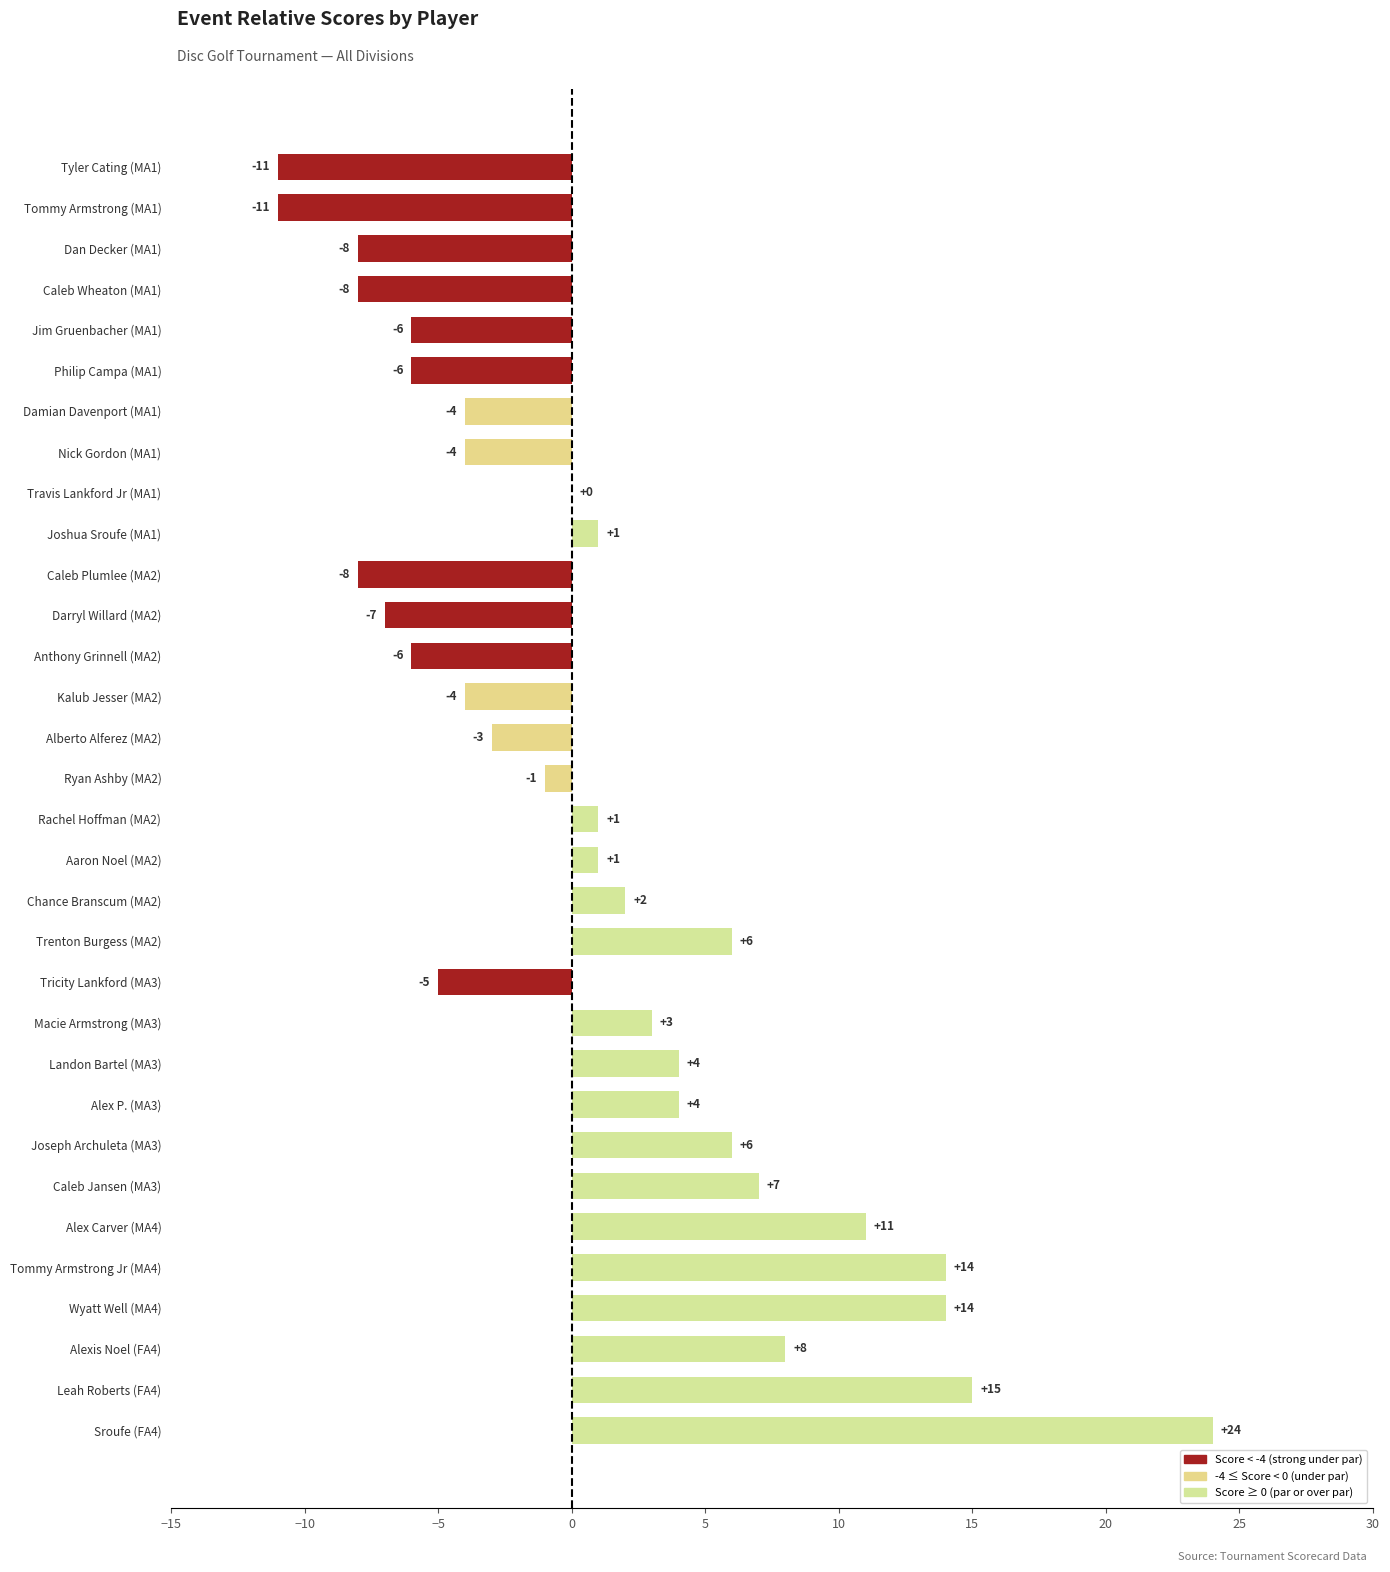

At which category does the chart reach its peak across all series?

Sroufe (FA4)